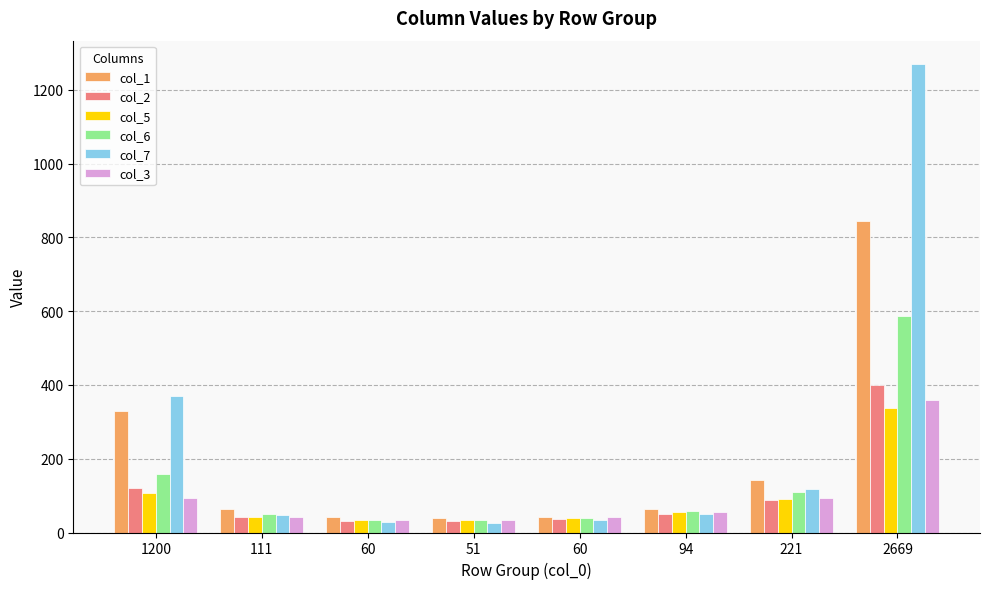

What are all the series names shown in the legend?

col_1, col_2, col_5, col_6, col_7, col_3